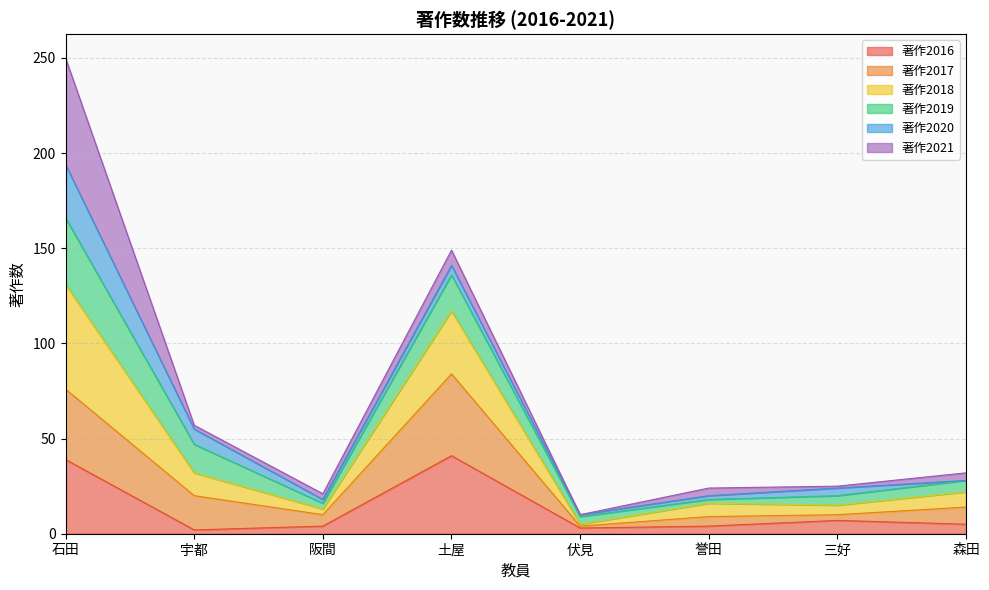

At which category is the sum across all series the highest?

石田